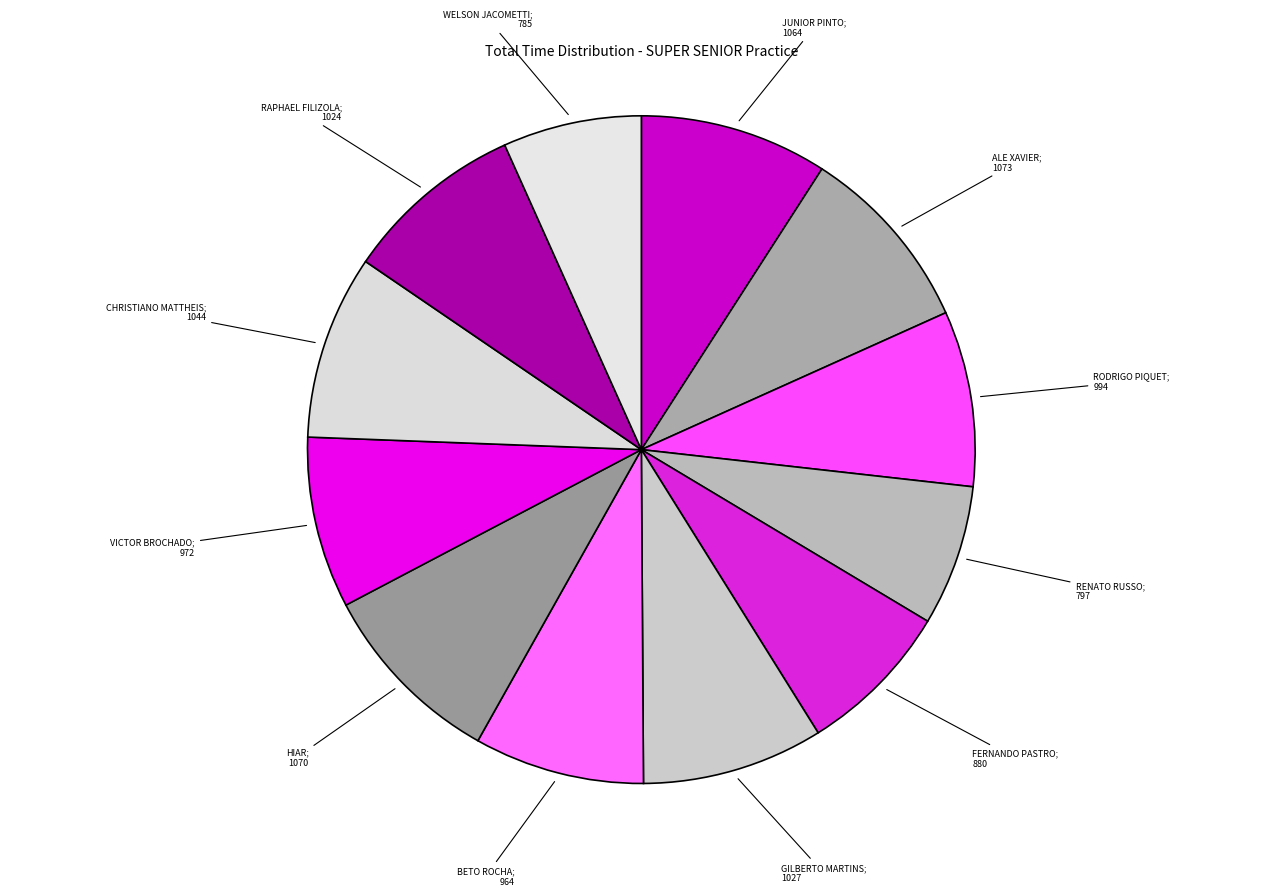

To the nearest percent, what is the difference between the largest and smallest slice percentages?

2%